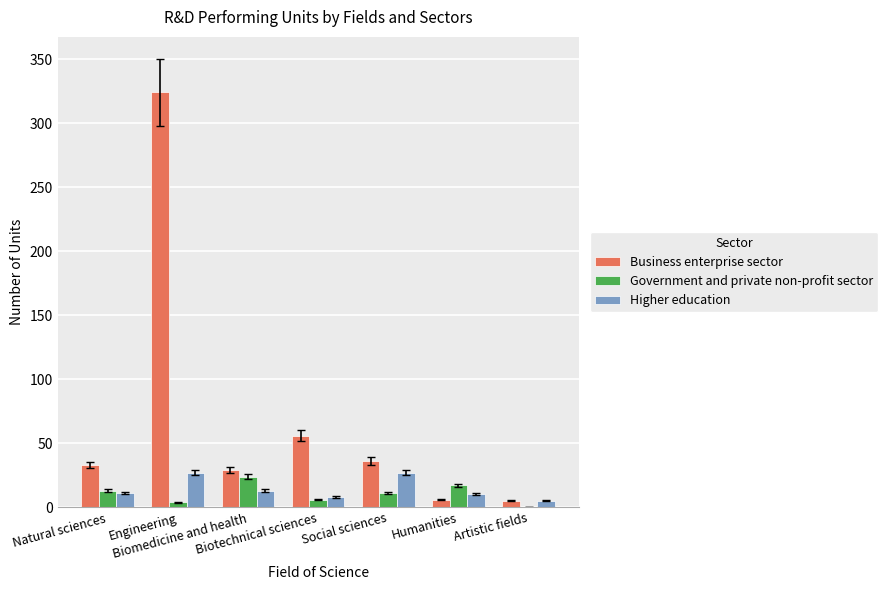

Is the value of Business enterprise sector at Engineering greater than the value of Higher education at Artistic fields?

Yes